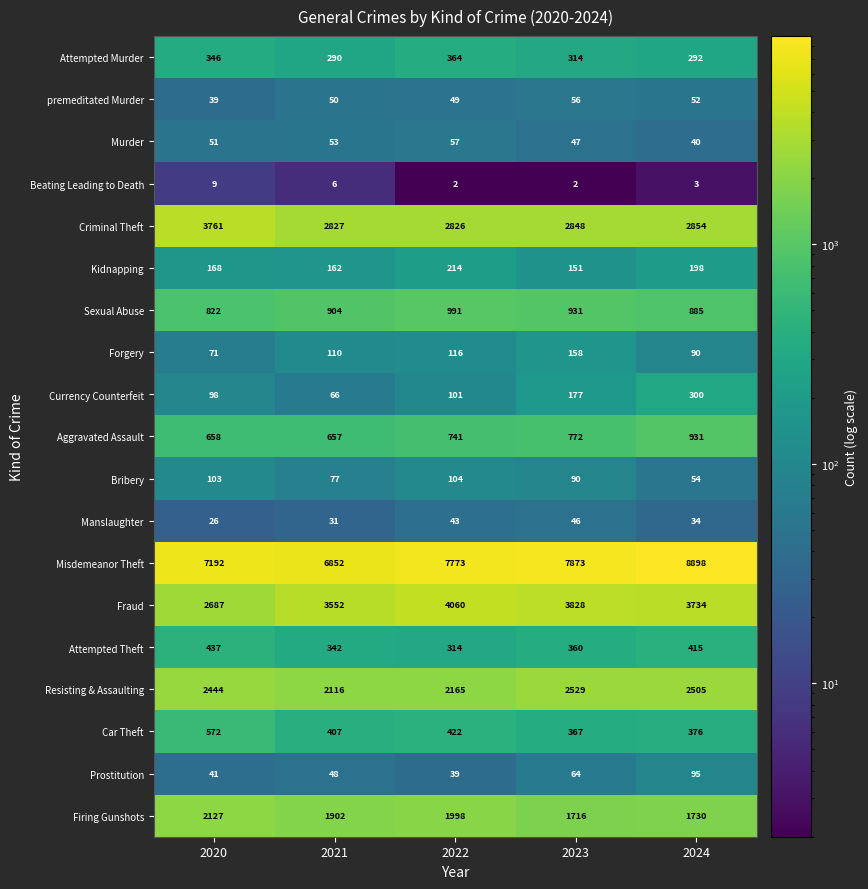

True or false: Attempted Theft has a value of 114 at 2024.

False